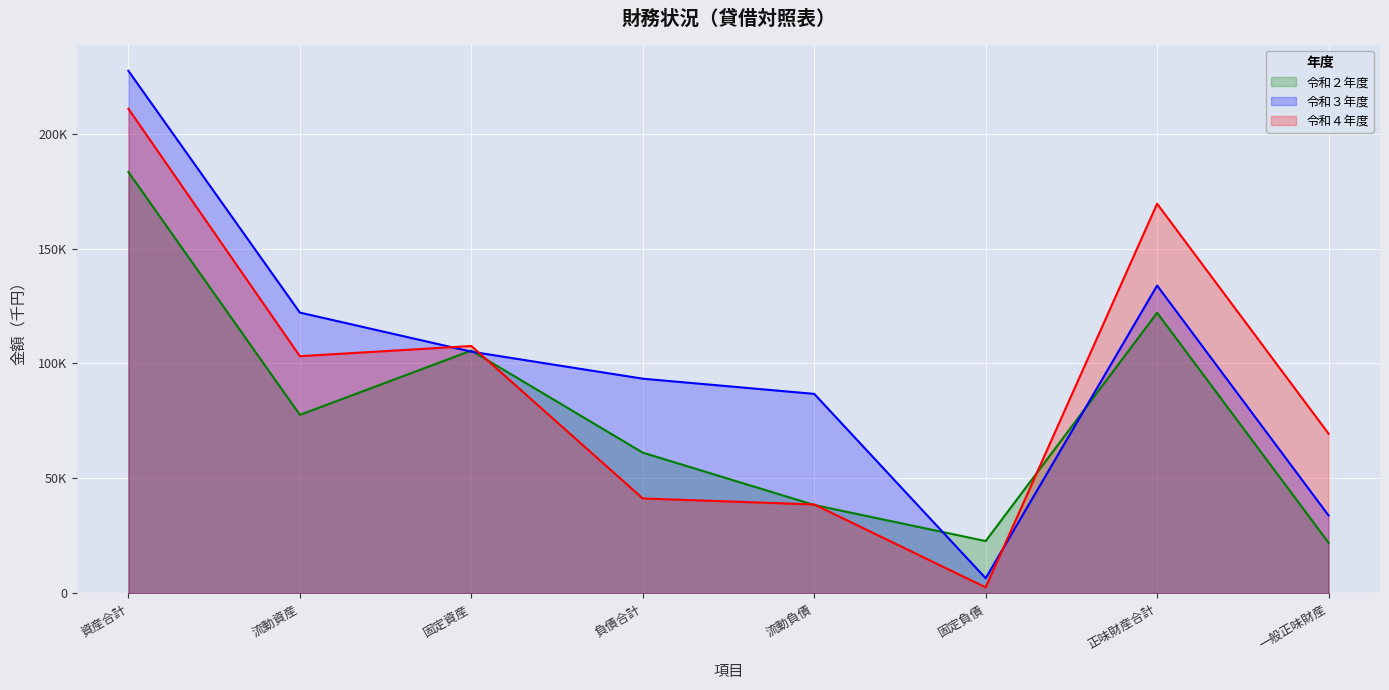

Rank the series by their maximum value, from lowest to highest.

令和２年度, 令和４年度, 令和３年度